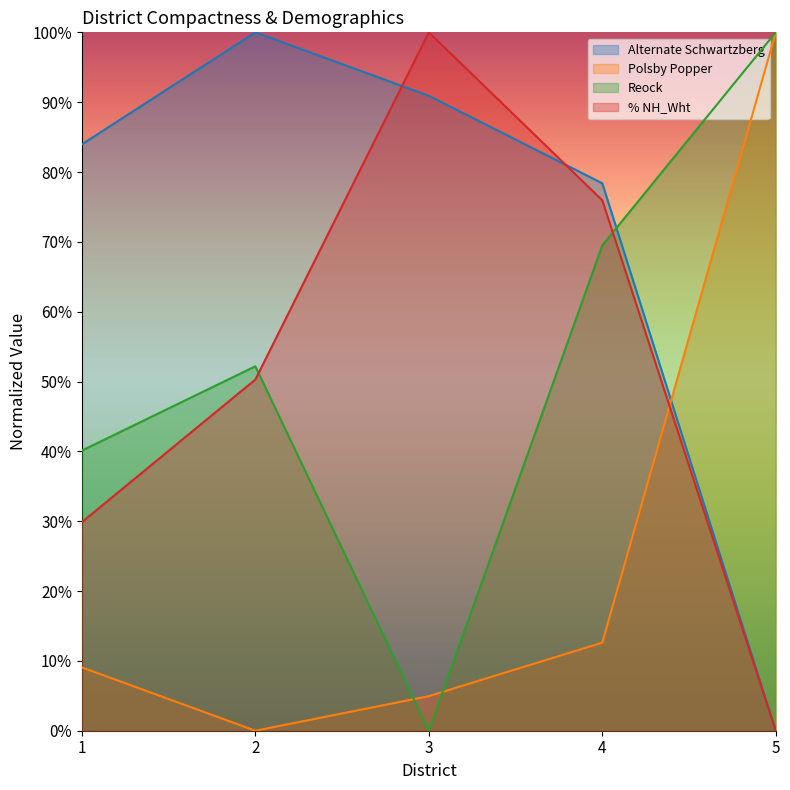

The value of % NH_Wht at 1 is 0.1. True or false?

False